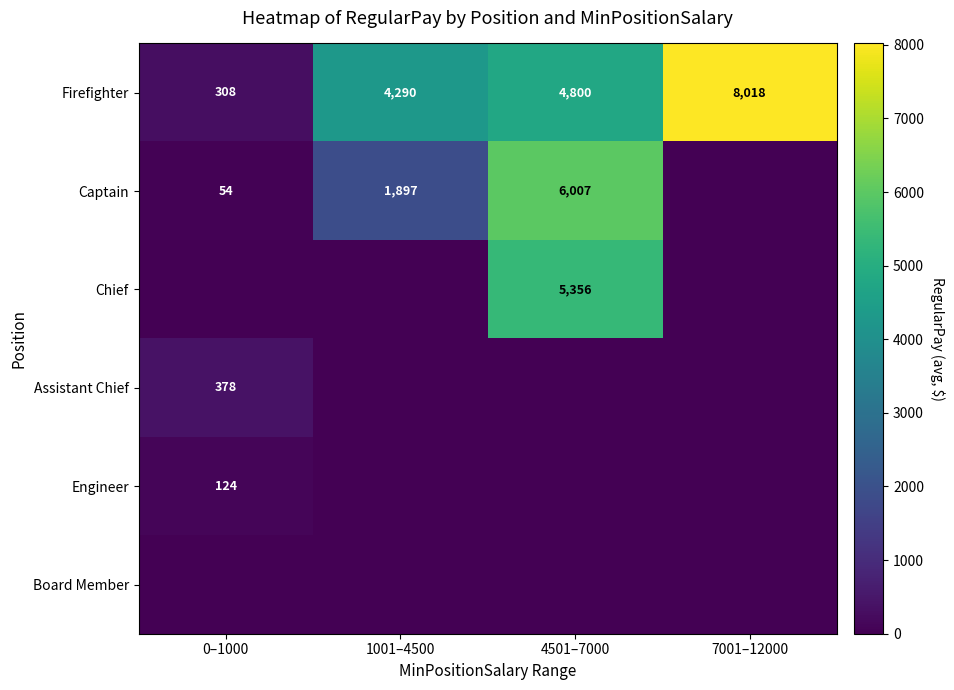

Which label corresponds to the smallest value in the chart?

7001–12000